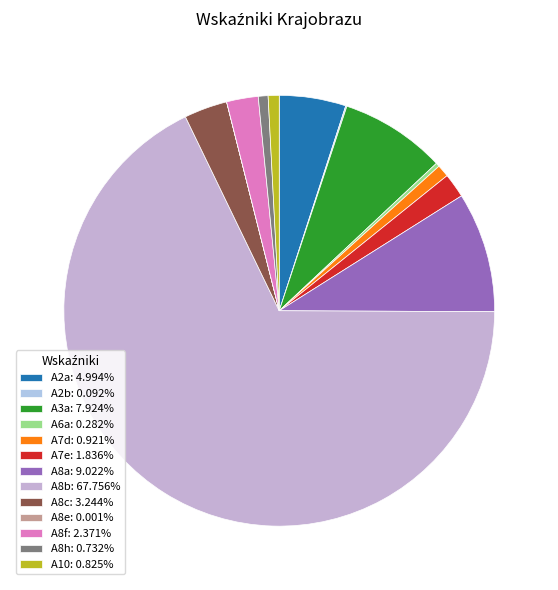

Is there any slice that represents more than half of the pie?

Yes